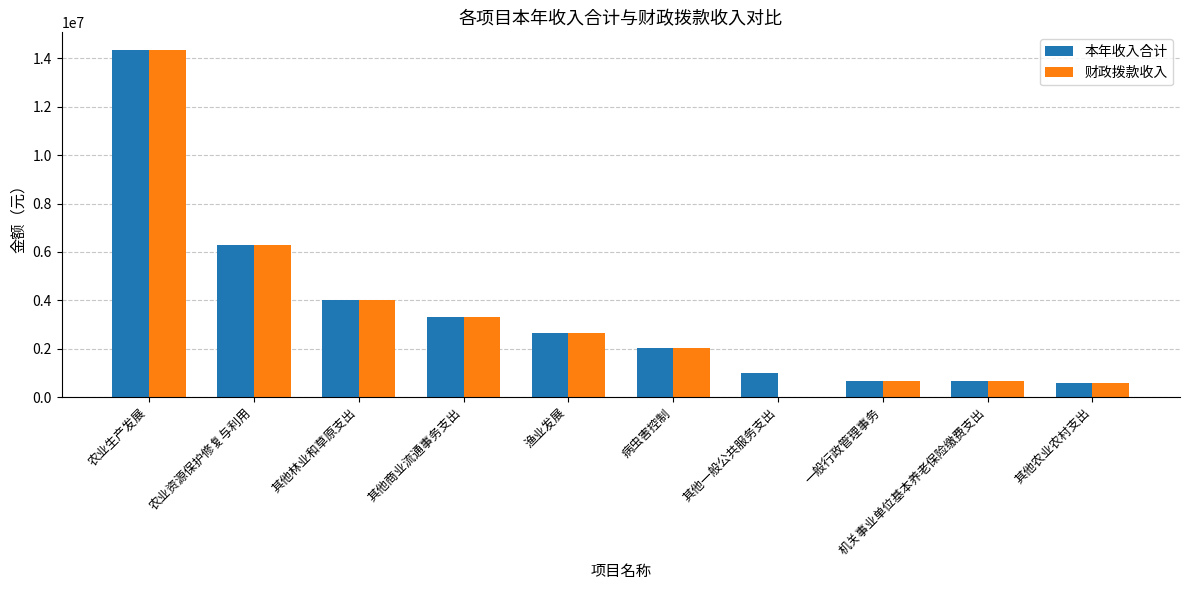

What is the sum of the 财政拨款收入 values at 其他林业和草原支出 and 其他农业农村支出?

4570000.0